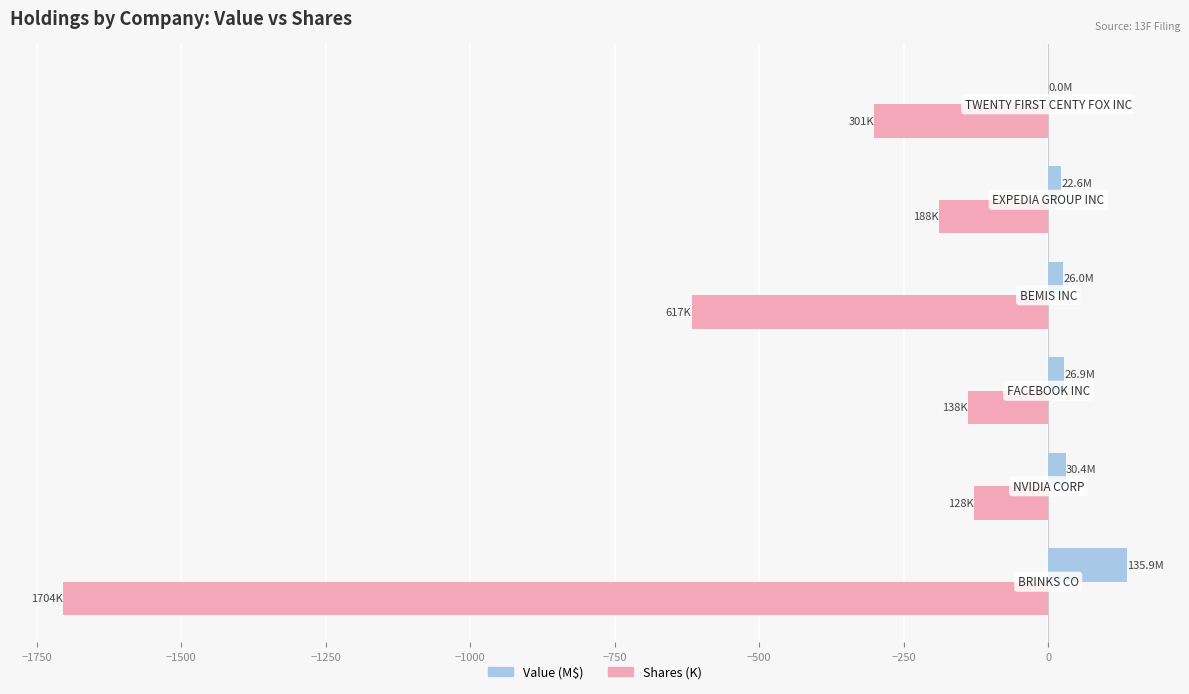

What is the maximum value shown in the chart?

135.9